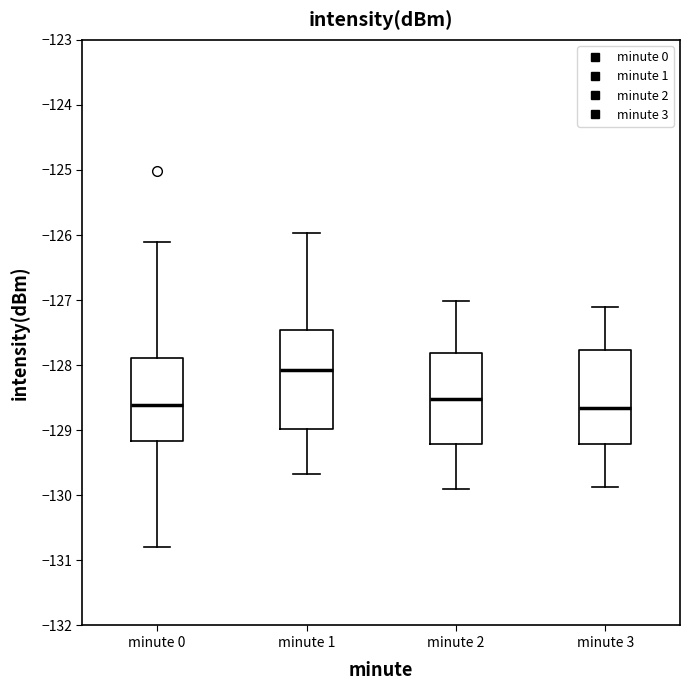

Reading left to right, transcribe this box plot: for each box, give where its median line is, the range the box spans, and where its two whiskers end, as read against the y-axis. The values are not printed on the chart, so give them approximately, as read against the axis.

minute 0: median -128.6, box -129.2 to -127.9, whiskers -130.8 to -126.1
minute 1: median -128.1, box -129.0 to -127.5, whiskers -129.7 to -126.0
minute 2: median -128.5, box -129.2 to -127.8, whiskers -129.9 to -127.0
minute 3: median -128.7, box -129.2 to -127.8, whiskers -129.9 to -127.1